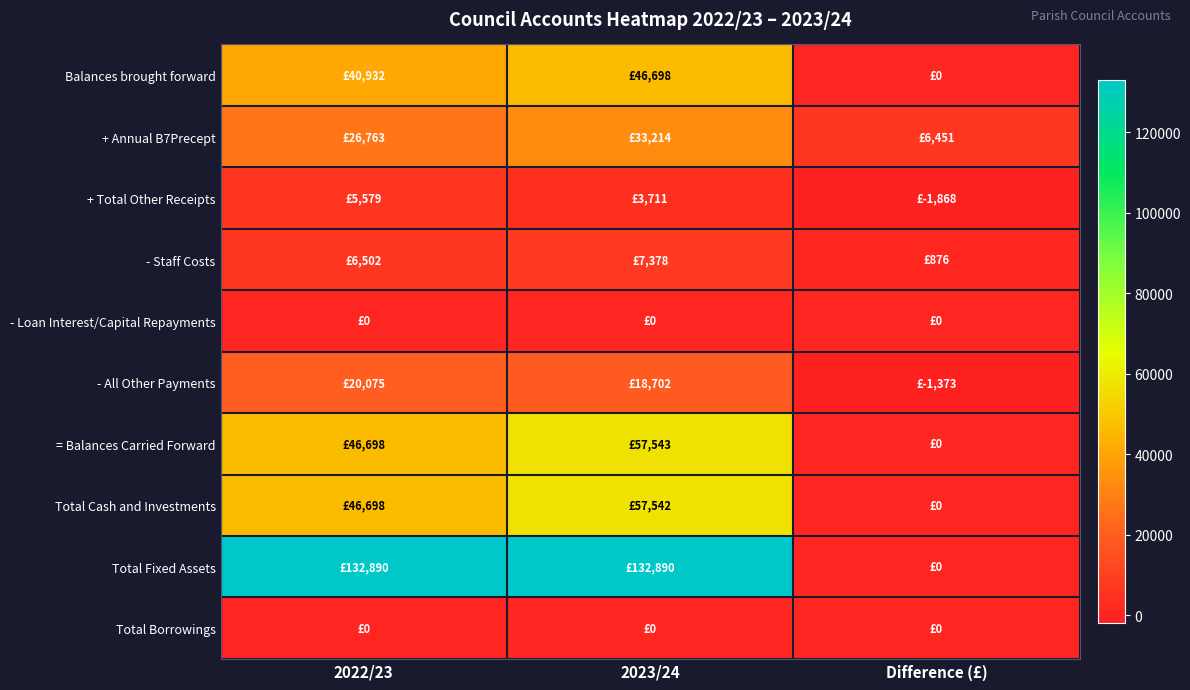

Which series changed the most between 2022/23 and 2023/24?

= Balances Carried Forward